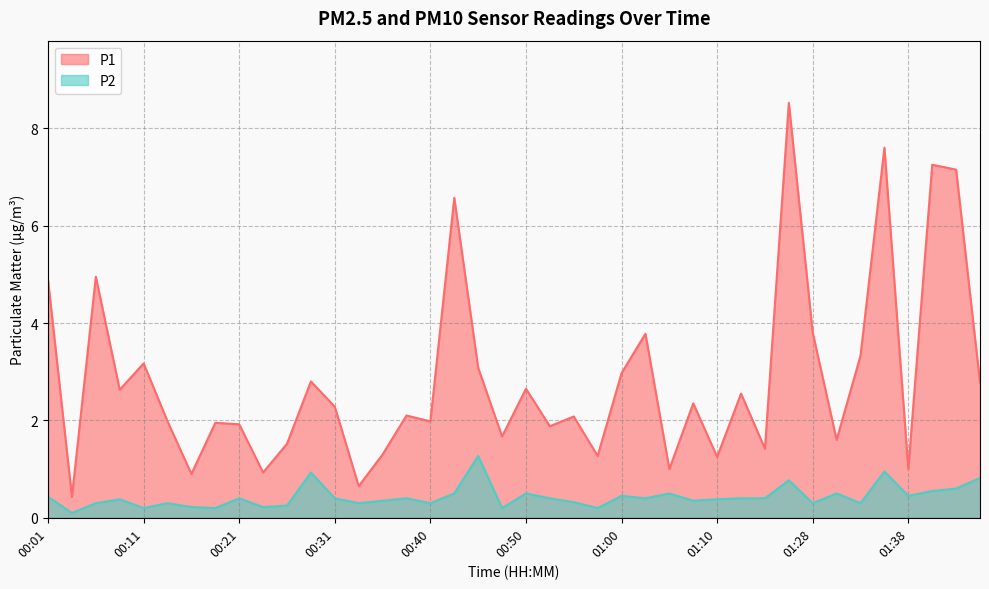

The P1 series shows 1.6 at 00:43. True or false?

False